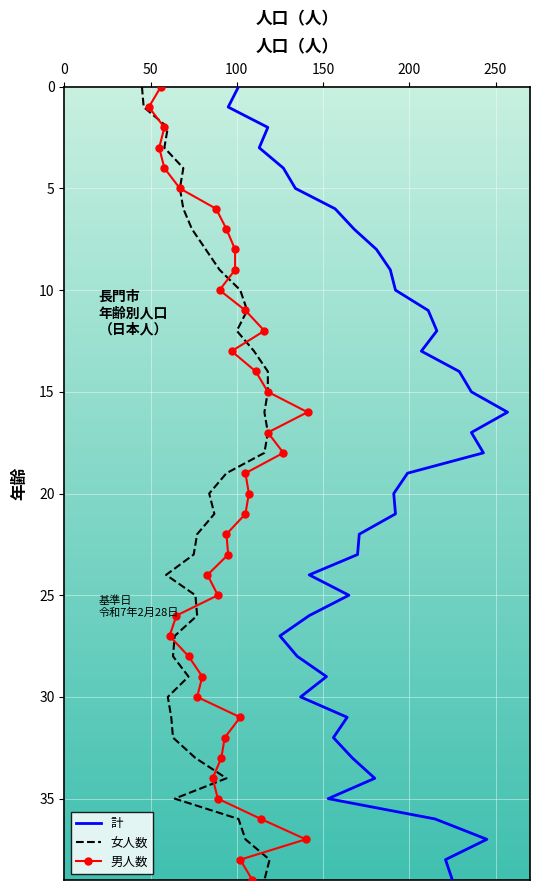

True or false: 計 and 女人数 cross at least once.

False